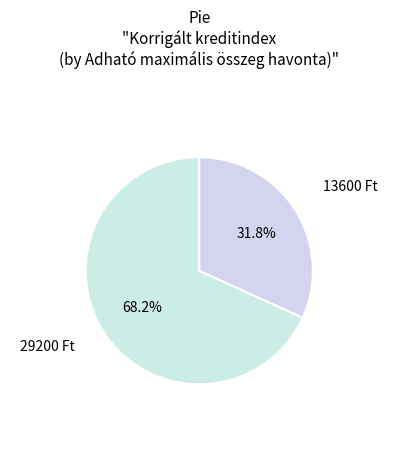

True or false: 29200 accounts for 57% of the total.

False